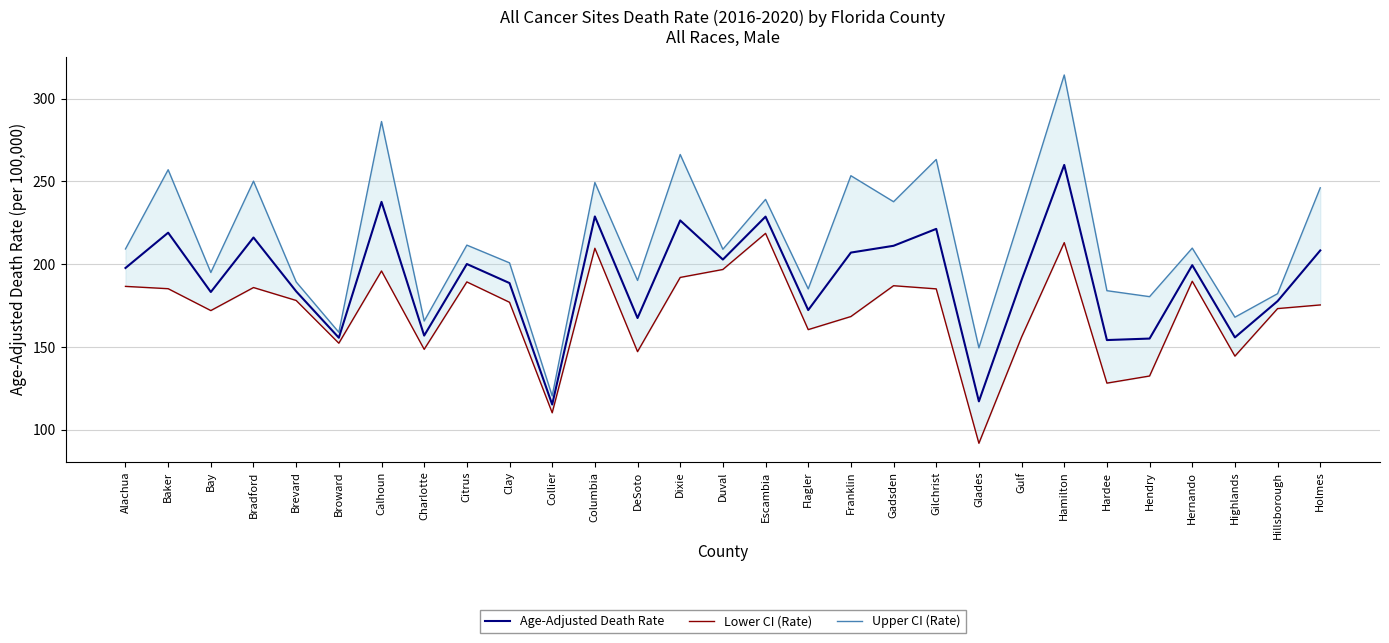

Which category has the highest value in the Lower CI (Rate) series?

Escambia